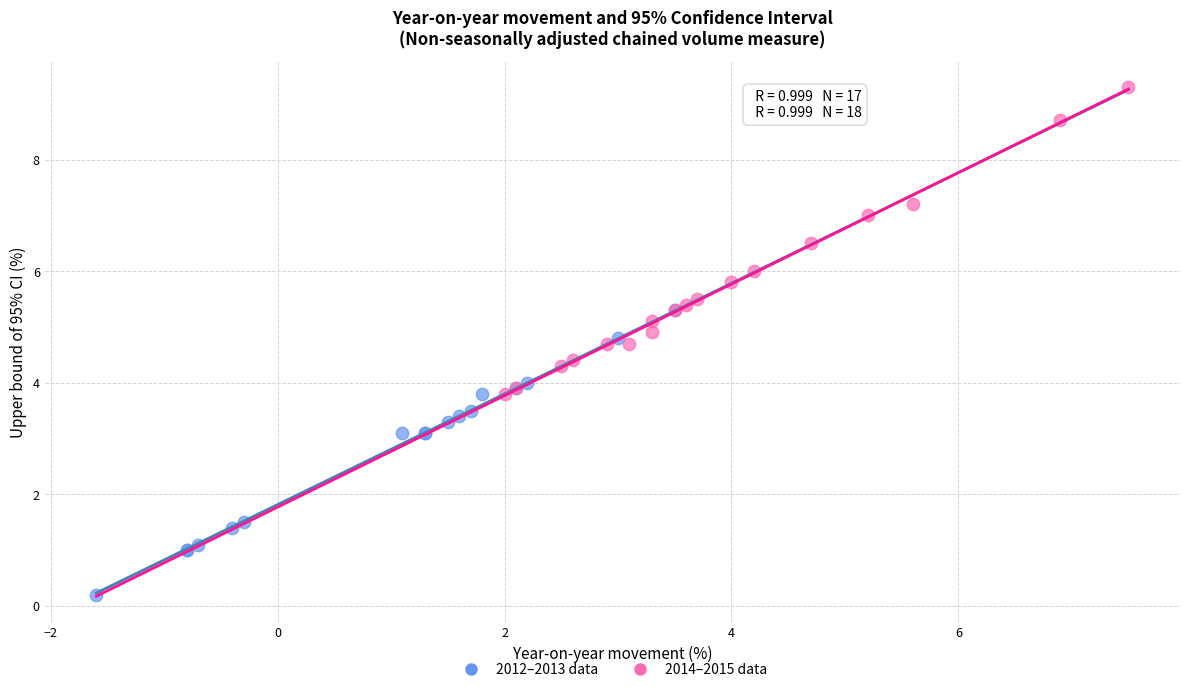

Which series contains the lowest Y value?

2012–2013 data